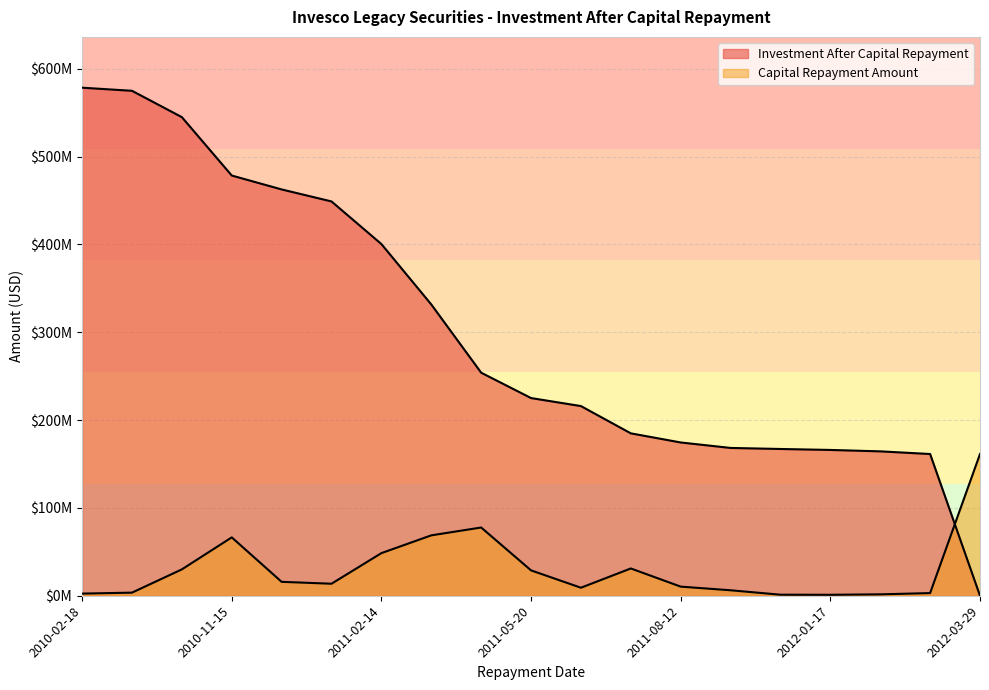

What is the spread (max minus min) of values at 2011-08-12?

164153763.4